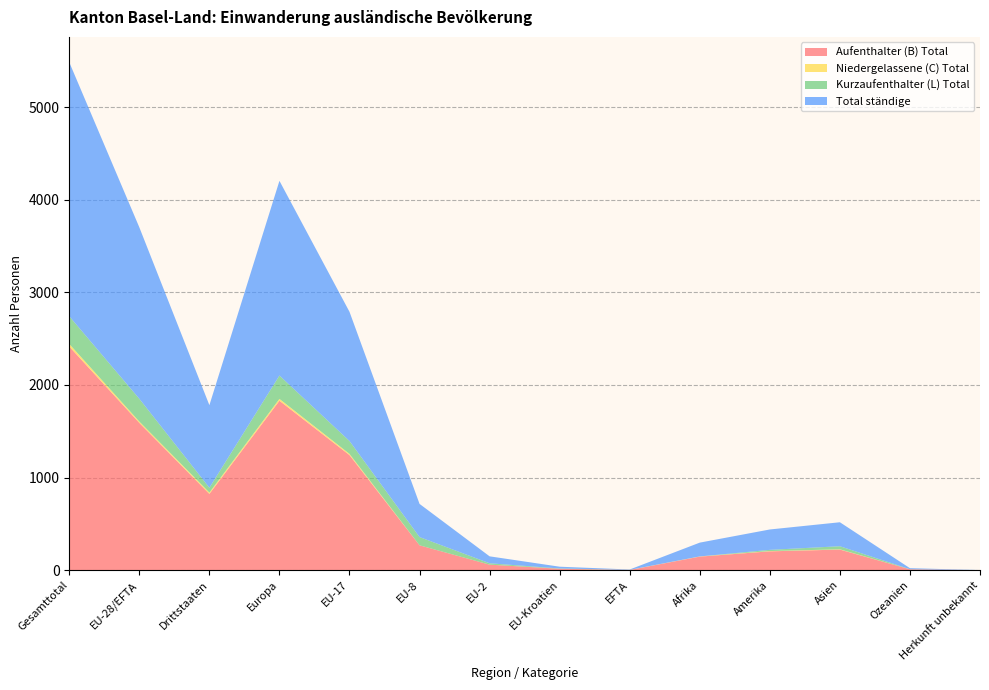

Reading left to right, list all the values displayed in this chart.

Aufenthalter (B) Total: Gesamttotal=2415	EU-28/EFTA=1591	Drittstaaten=824	Europa=1830	EU-17=1243	EU-8=269	EU-2=60	EU-Kroatien=16	EFTA=3	Afrika=147	Amerika=204	Asien=223	Ozeanien=10	Herkunft unbekannt=1
Niedergelassene (C) Total: Gesamttotal=28	EU-28/EFTA=14	Drittstaaten=14	Europa=20	EU-17=13	EU-8=0	EU-2=0	EU-Kroatien=0	EFTA=1	Afrika=2	Amerika=3	Asien=3	Ozeanien=0	Herkunft unbekannt=0
Kurzaufenthalter (L) Total: Gesamttotal=299	EU-28/EFTA=246	Drittstaaten=53	Europa=252	EU-17=139	EU-8=89	EU-2=15	EU-Kroatien=3	EFTA=0	Afrika=0	Amerika=13	Asien=33	Ozeanien=1	Herkunft unbekannt=0
Total ständige: Gesamttotal=2742	EU-28/EFTA=1851	Drittstaaten=891	Europa=2102	EU-17=1395	EU-8=358	EU-2=75	EU-Kroatien=19	EFTA=4	Afrika=149	Amerika=220	Asien=259	Ozeanien=11	Herkunft unbekannt=1